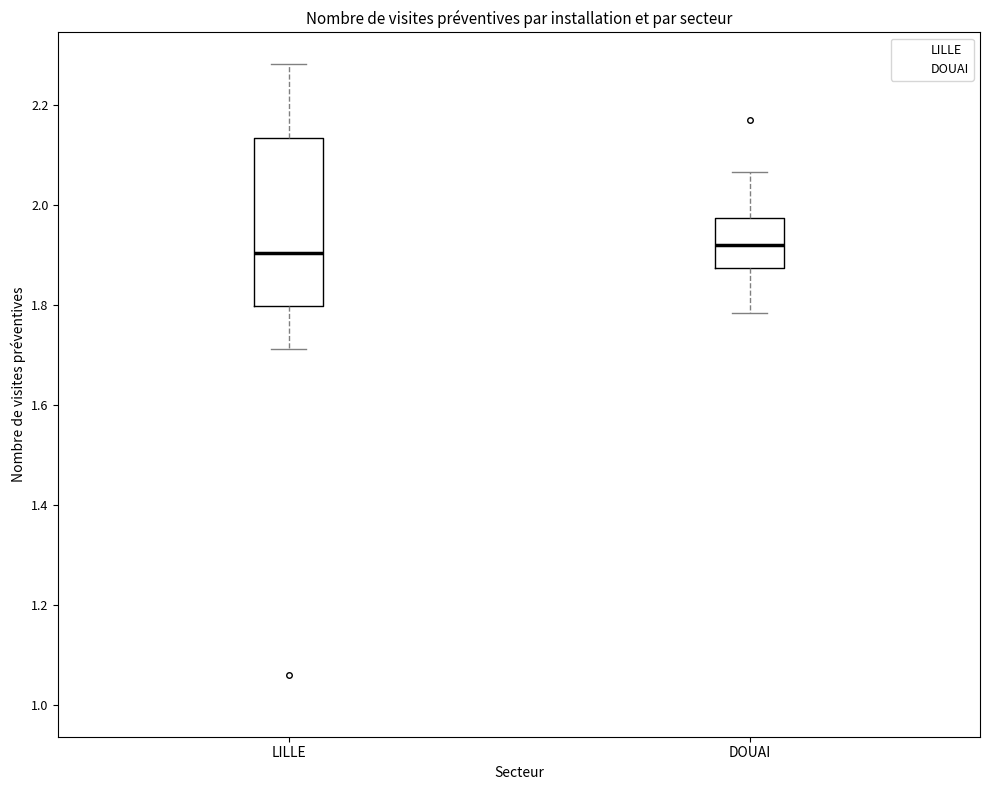

Reading left to right, read every box against the y-axis: the position of its median line, the range the box covers, and the ends of its whiskers. The values are not printed on the chart, so give them approximately, as read against the axis.

LILLE: median 1.90, box 1.80 to 2.14, whiskers 1.72 to 2.28
DOUAI: median 1.92, box 1.88 to 1.98, whiskers 1.78 to 2.06